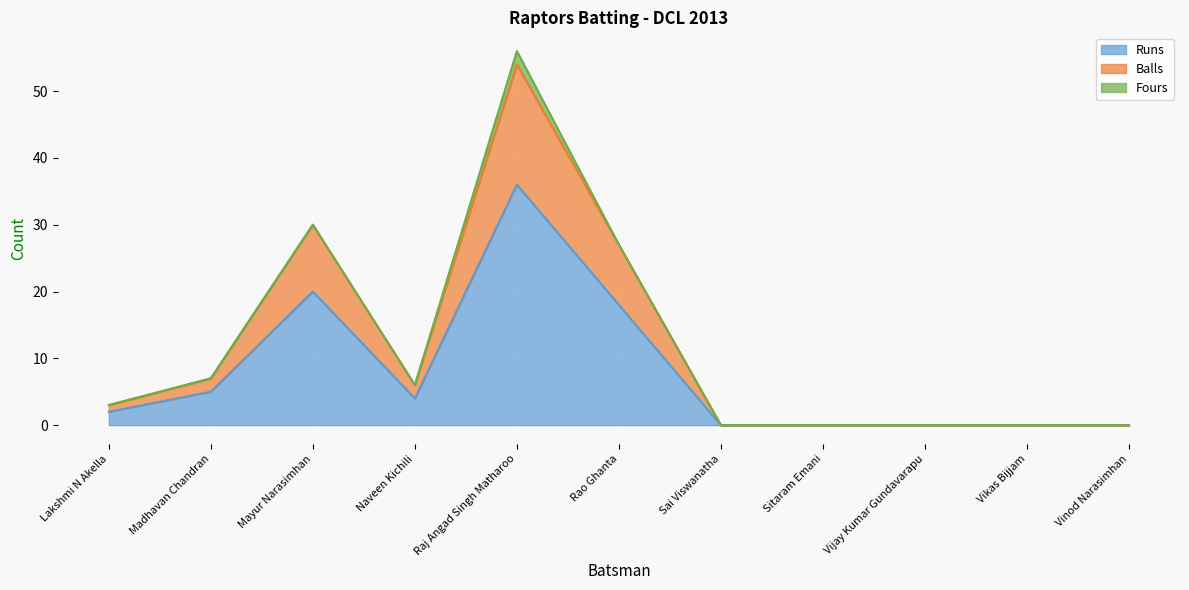

How many data points does each series have?

11